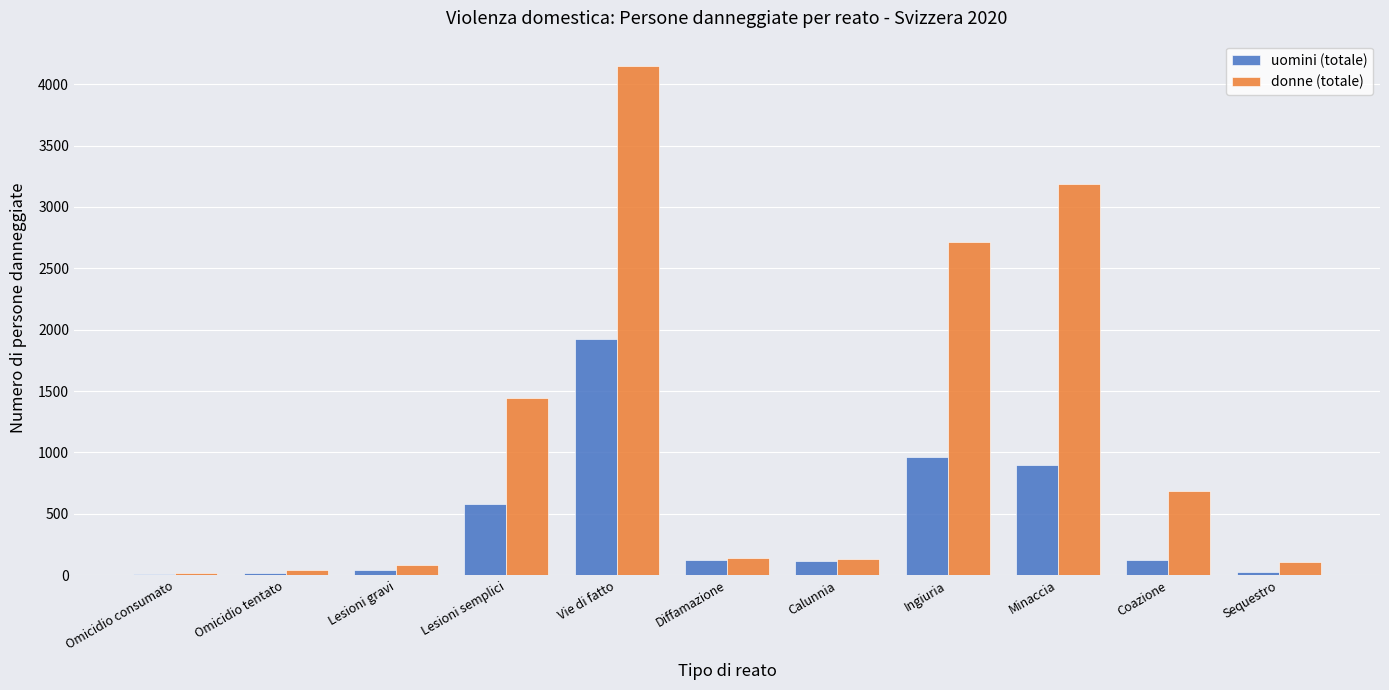

What is the greatest value displayed?

4147